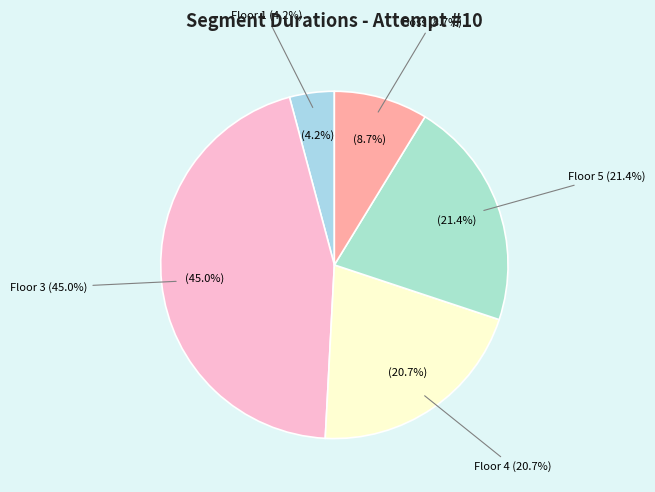

What is the change in value from Floor 2 to Floor 4?

+139712